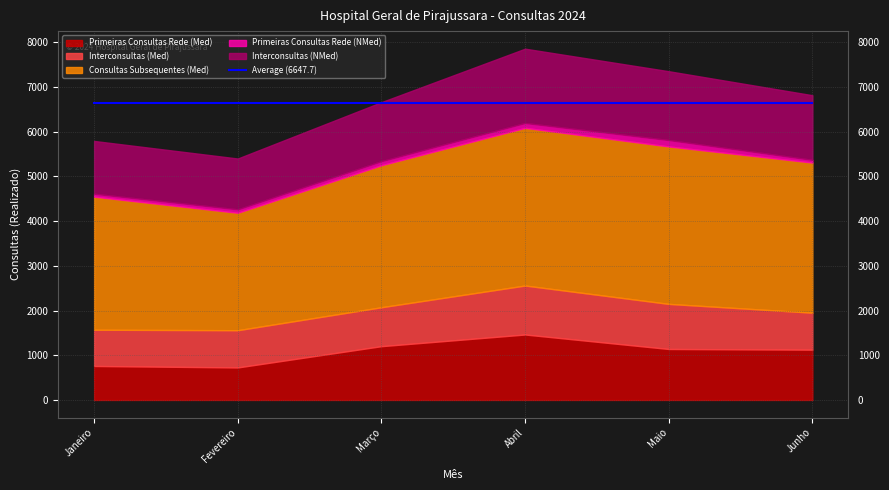

In Interconsultas (NMed), how many points are higher than both neighbors (excluding endpoints)?

1